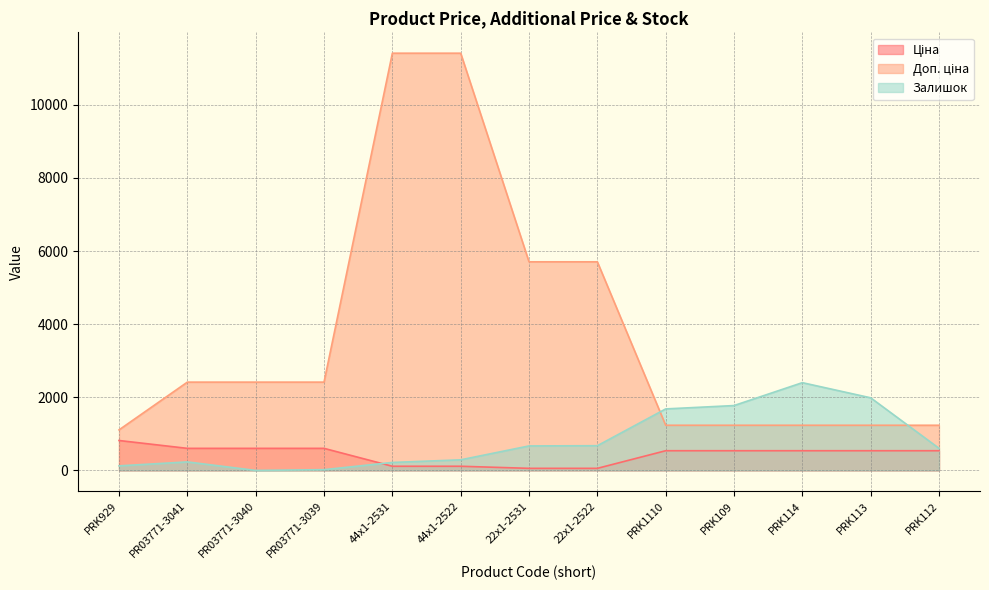

At which category does Залишок reach its first local peak?

PR03771-3041